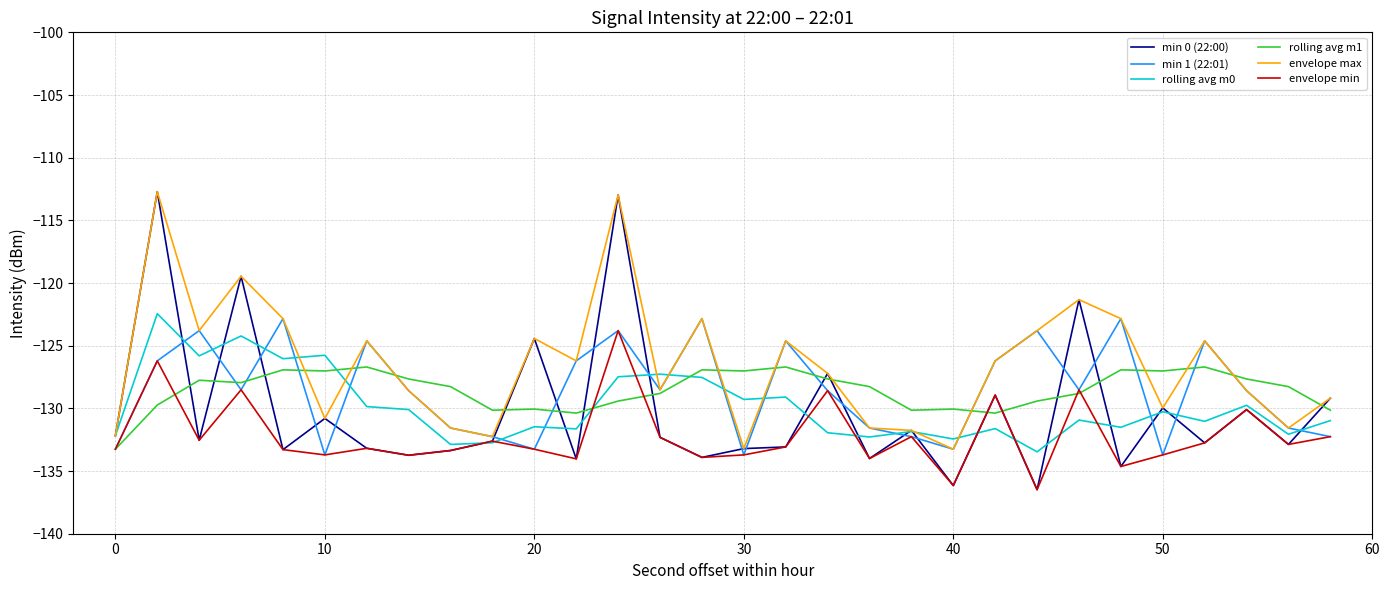

How many distinct data groups are displayed?

6